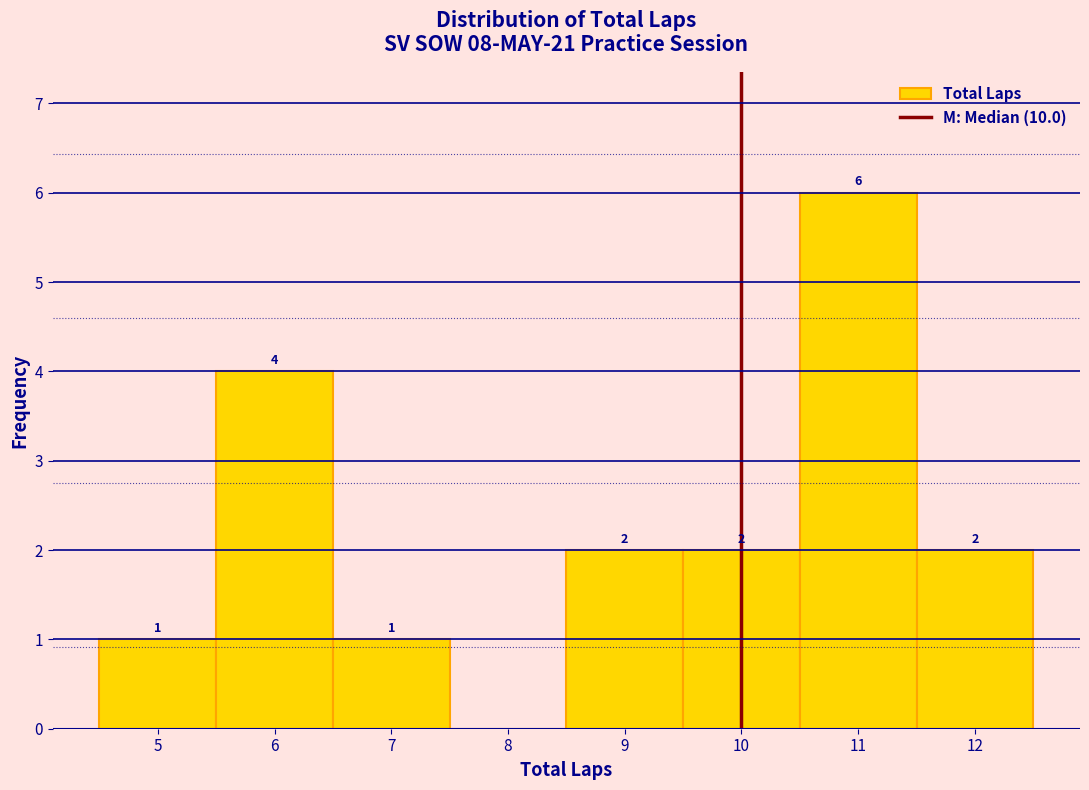

Over which range of the x-axis is the bar tallest?

10.5 to 11.5